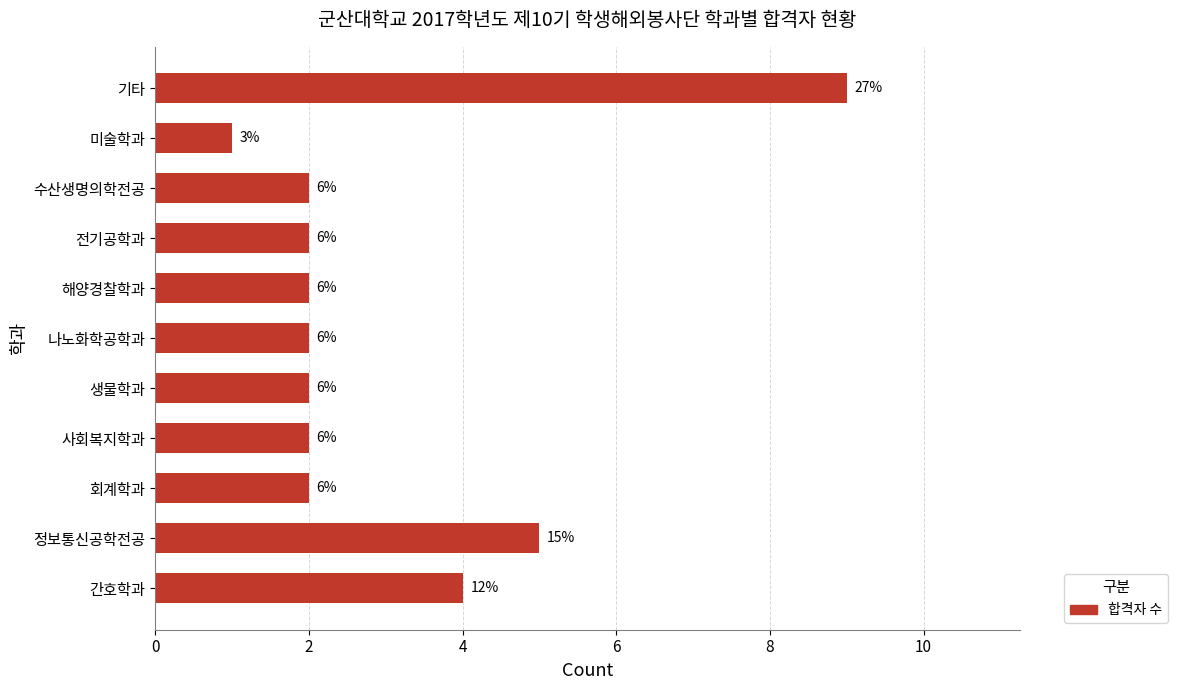

Does the chart contain any negative values?

No